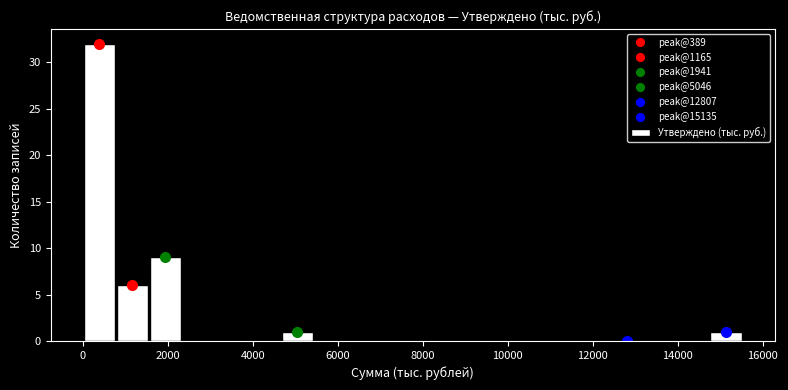

Read against the x-axis, roughly where is the centre of the tallest bar?

400